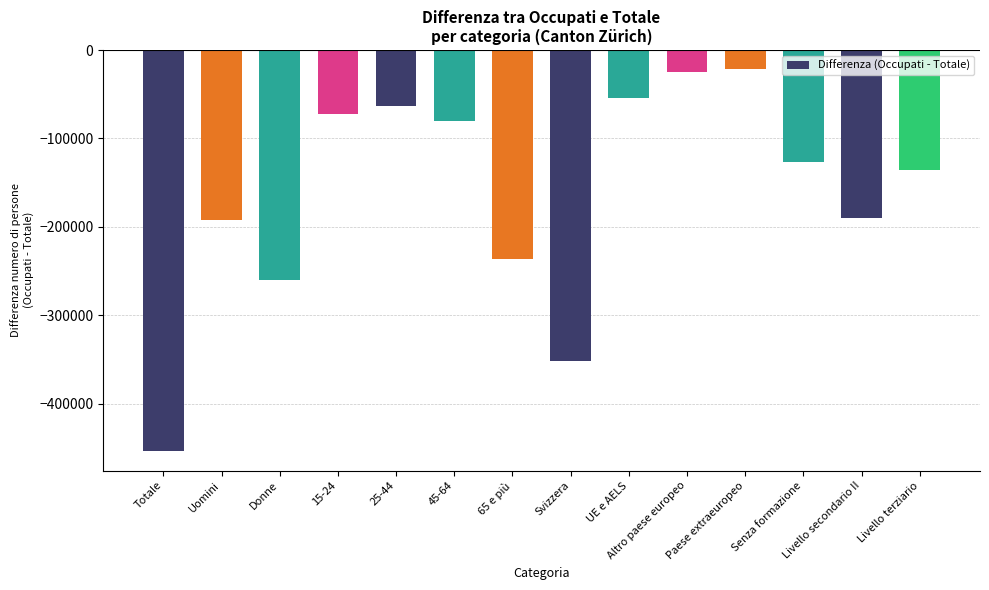

The value at Donne is -260175.1. True or false?

True